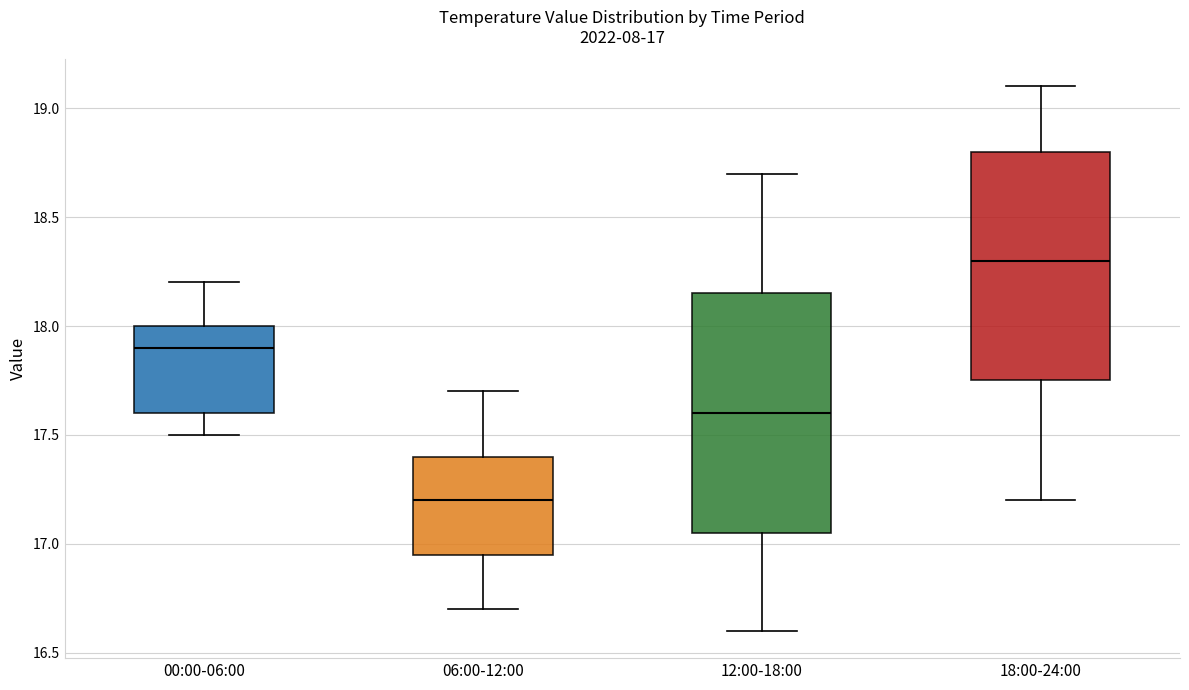

Which box's median line is the lowest?

06:00-12:00